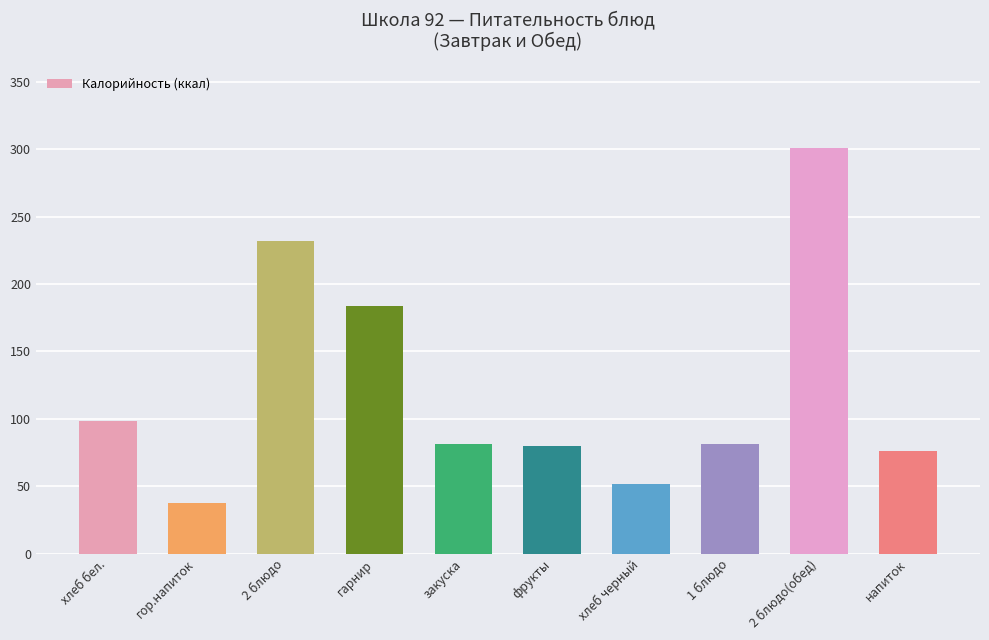

What is the difference between the maximum and minimum values?

263.7